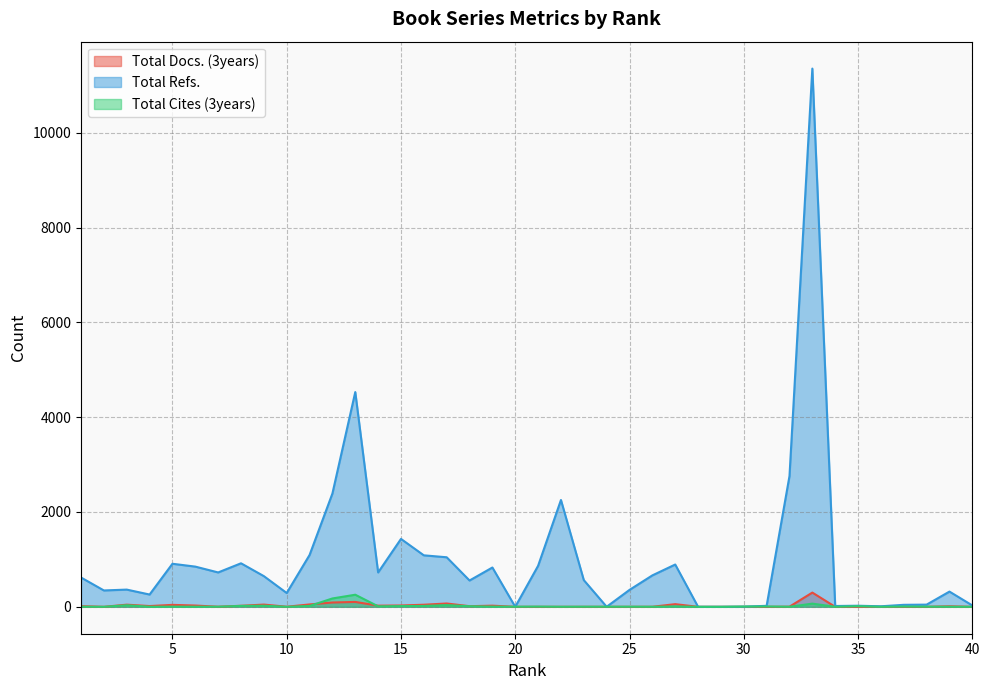

What is the value of the Total Cites (3years) point at the 21st from the left?

2